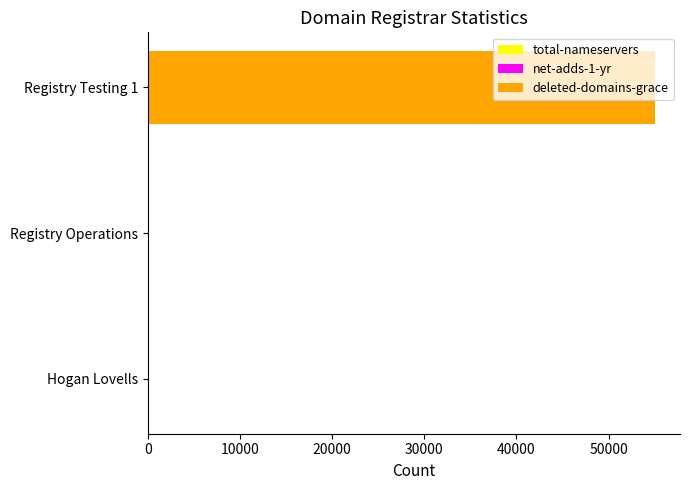

At which category is the sum across all series the highest?

Registry Testing 1